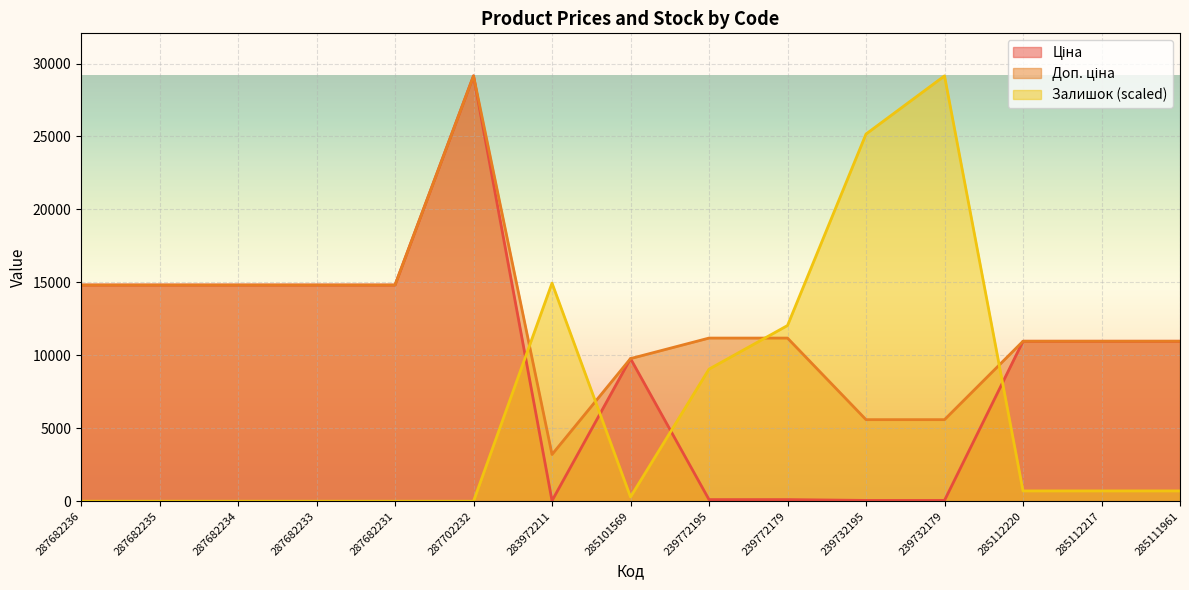

After their last crossing, which series has the higher values: Залишок or Ціна?

Ціна